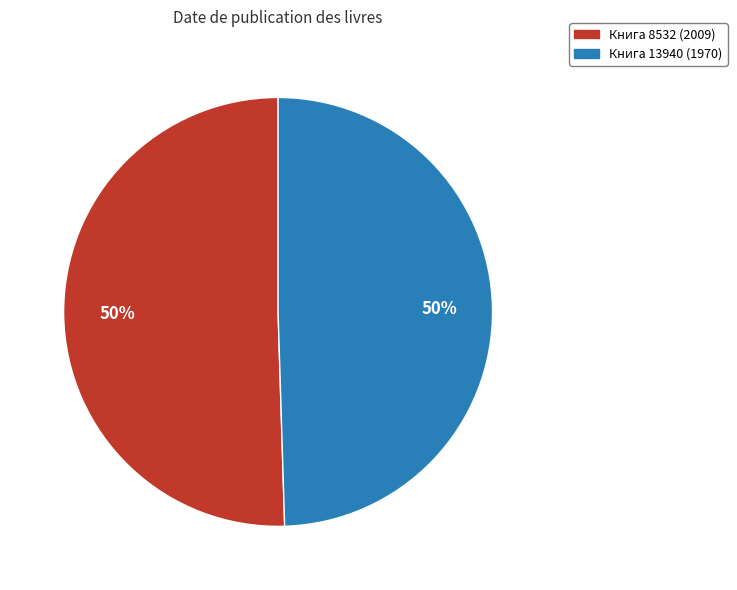

To the nearest percent, what is the average slice percentage?

50%